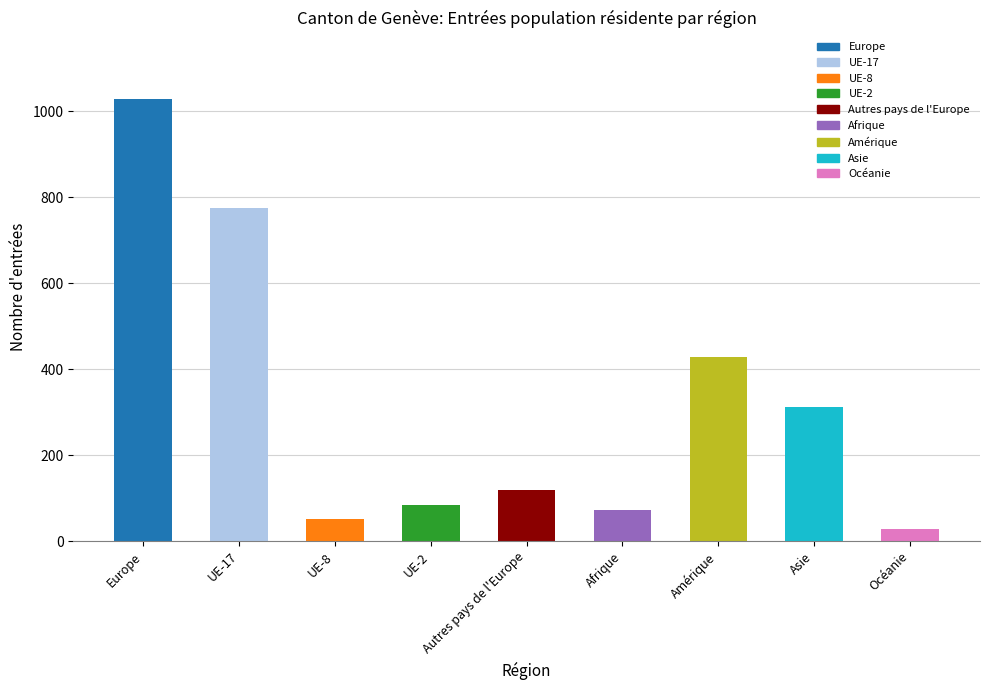

At which category does the chart reach its peak across all series?

Europe